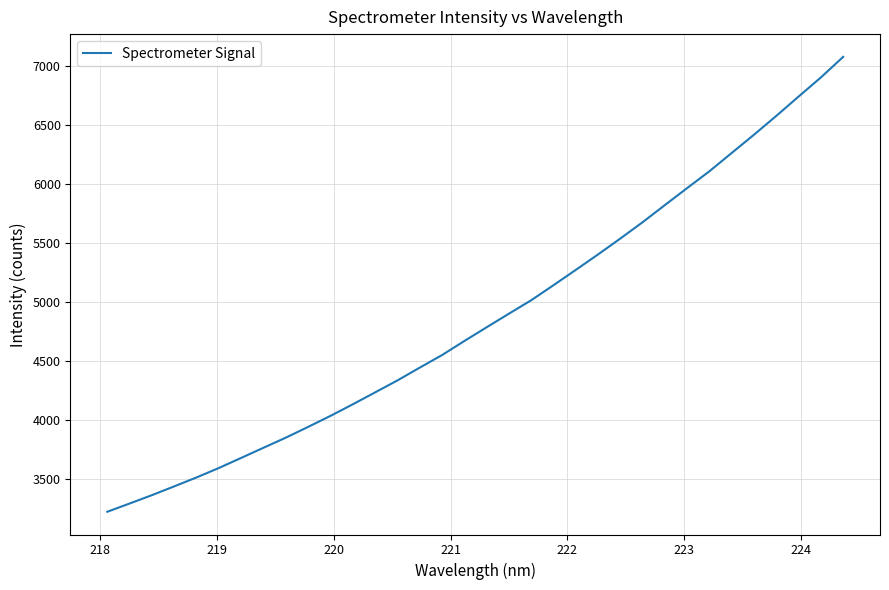

Reading right to left, transcribe all the data shown in this chart.

7073.8	6899.9	6738.2	6574.7	6415.6	6261.1	6106.2	5963.8	5819.7	5674.6	5536.2	5401.7	5270.6	5140.9	5013.6	4899.7	4784.6	4668.3	4549.3	4442.9	4334.5	4233.3	4132.6	4034.5	3941.5	3850.3	3764.8	3678.8	3593.3	3513.5	3437.9	3363.3	3292.6	3222.7